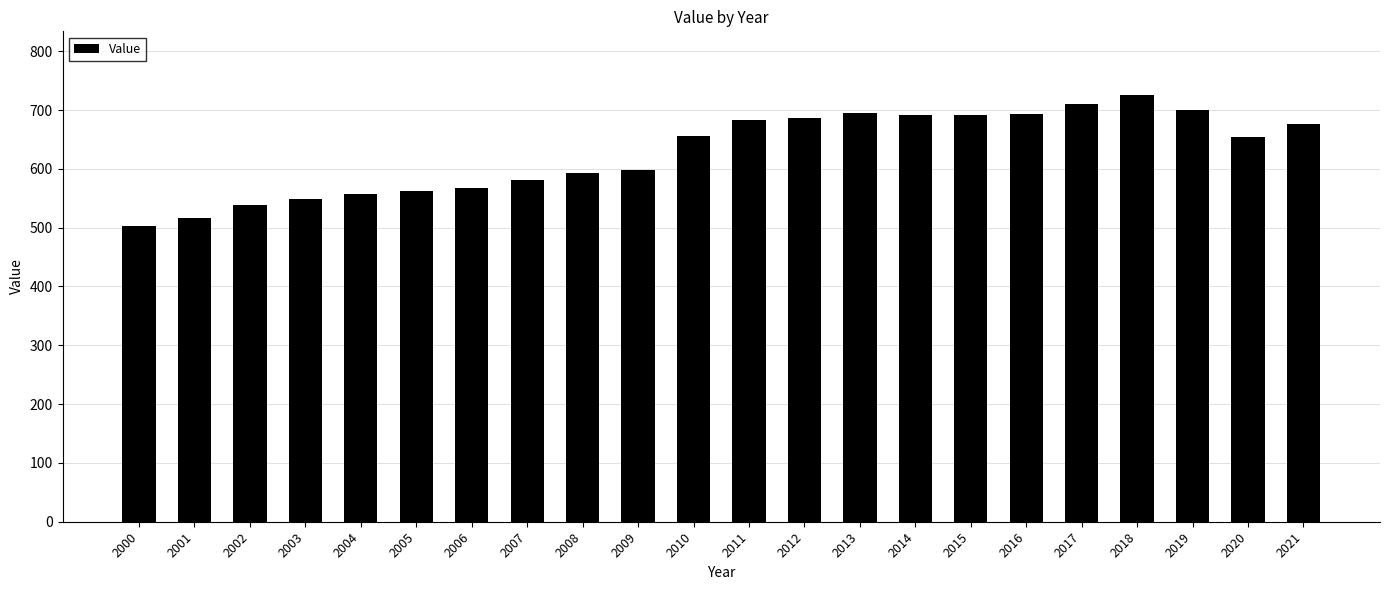

What is the value of the 18th bar from the left?

709.4